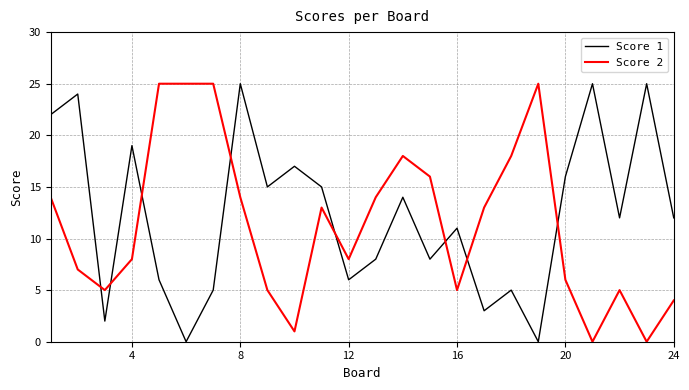

At which category is the sum across all series the highest?

8